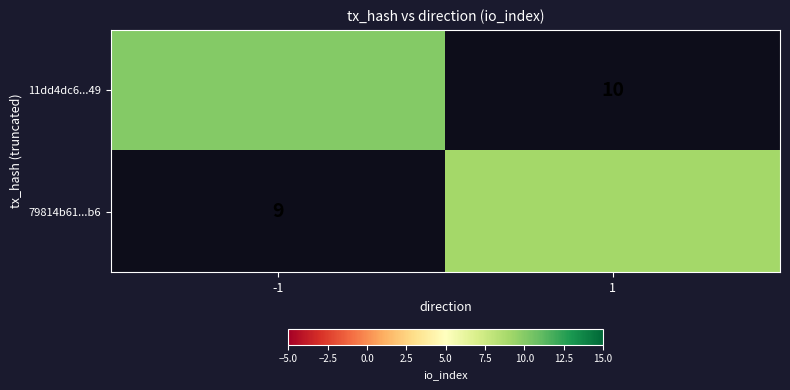

Which series has the largest range (max minus min)?

11dd4dc6...49